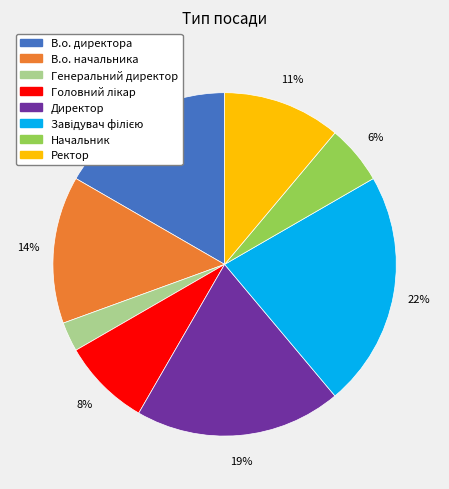

The В.о. начальника slice represents 2% of the pie. True or false?

False